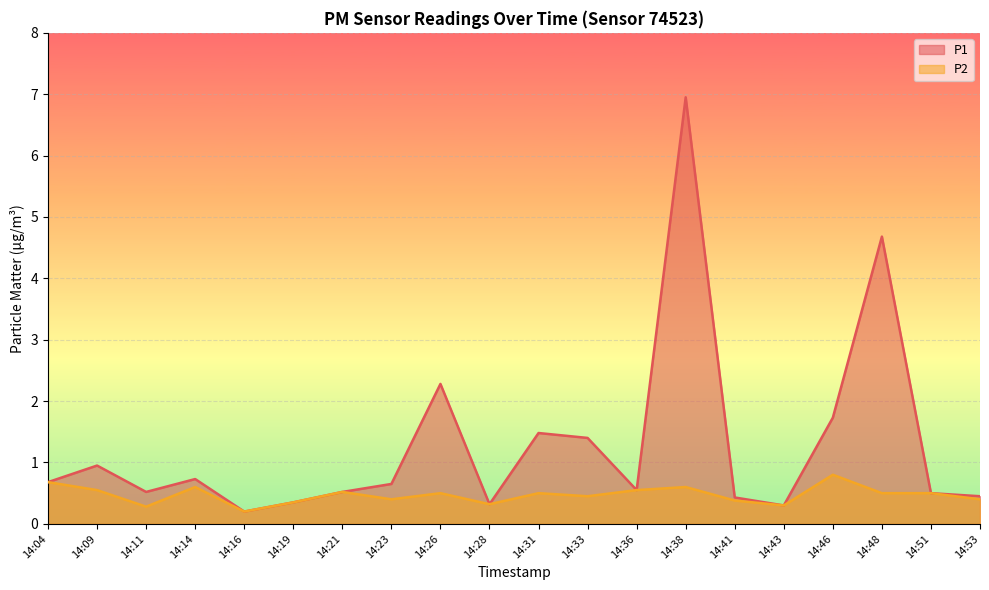

The value of P2 at 14:04 is 1.1. True or false?

False